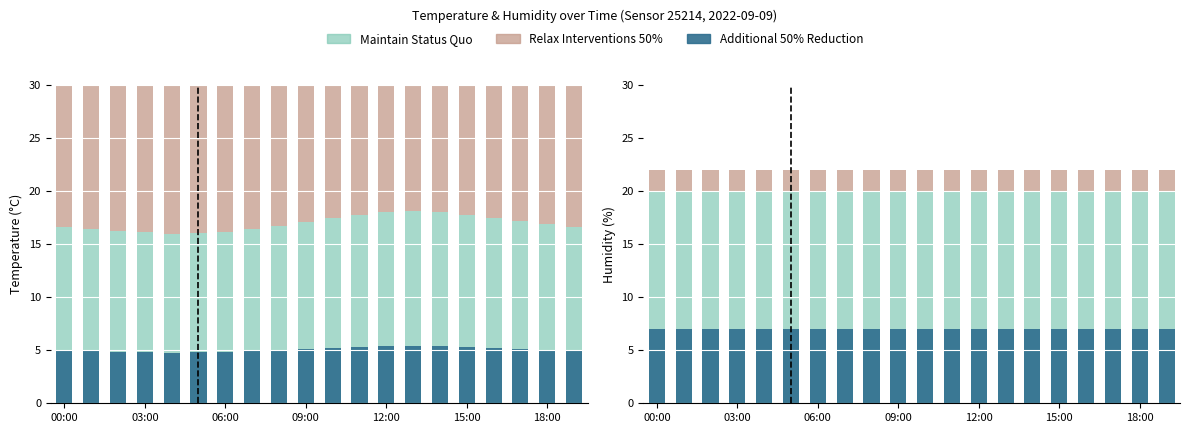

Rank the series by their maximum value, from lowest to highest.

Relax Interventions 50%, Additional 50% Reduction, Maintain Status Quo